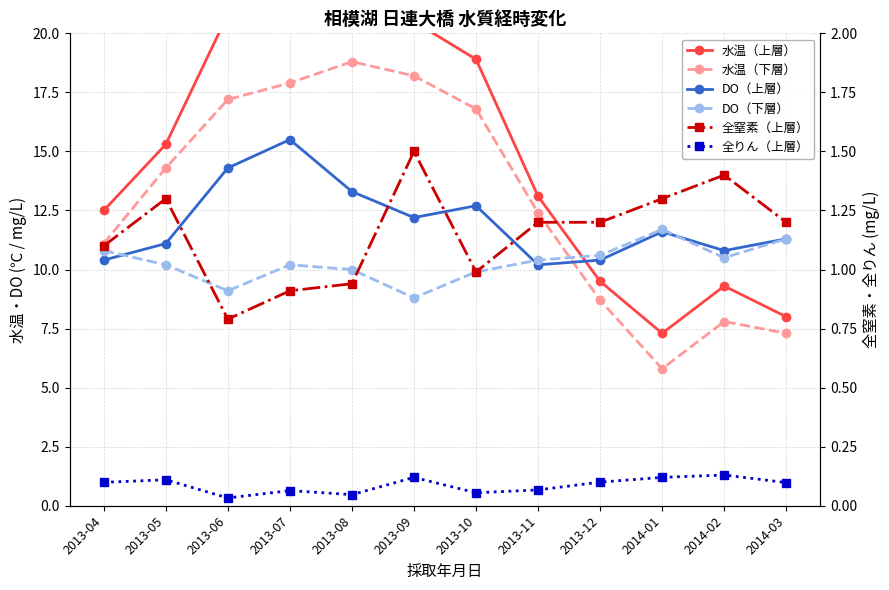

Is this an area chart (filled region under the line)?

No